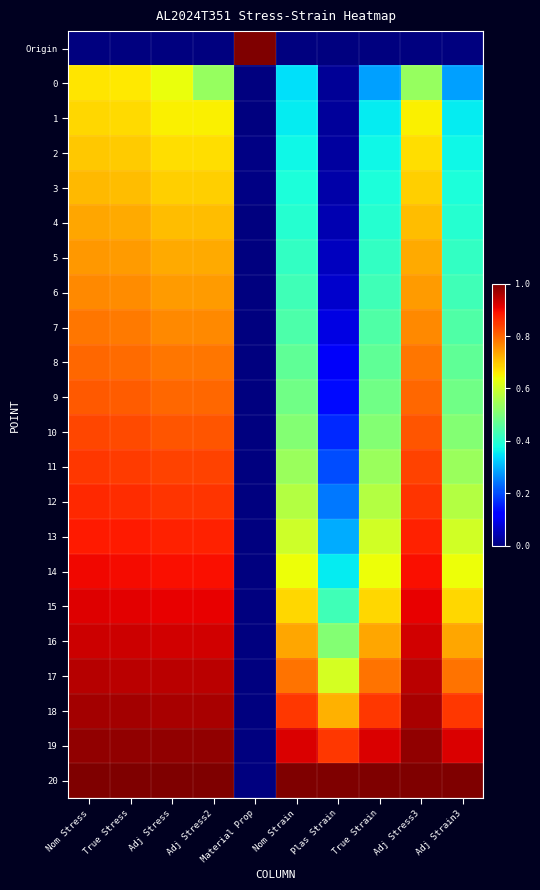

List the series in order of their peak value, highest first.

Origin, 20, 19, 18, 17, 16, 15, 14, 13, 12, 11, 10, 9, 8, 7, 6, 5, 4, 3, 2, 1, 0